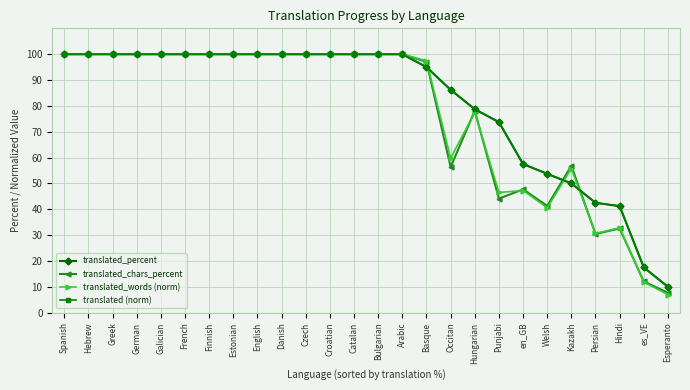

The translated (norm) series shows 100.0 at German. True or false?

True